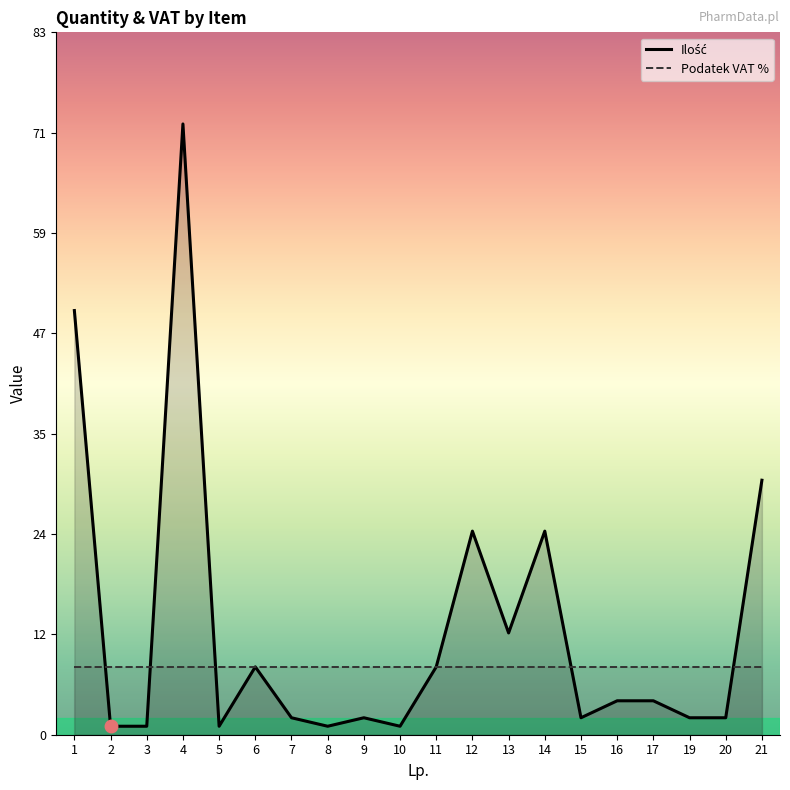

Which series has the widest spread of values?

Ilość